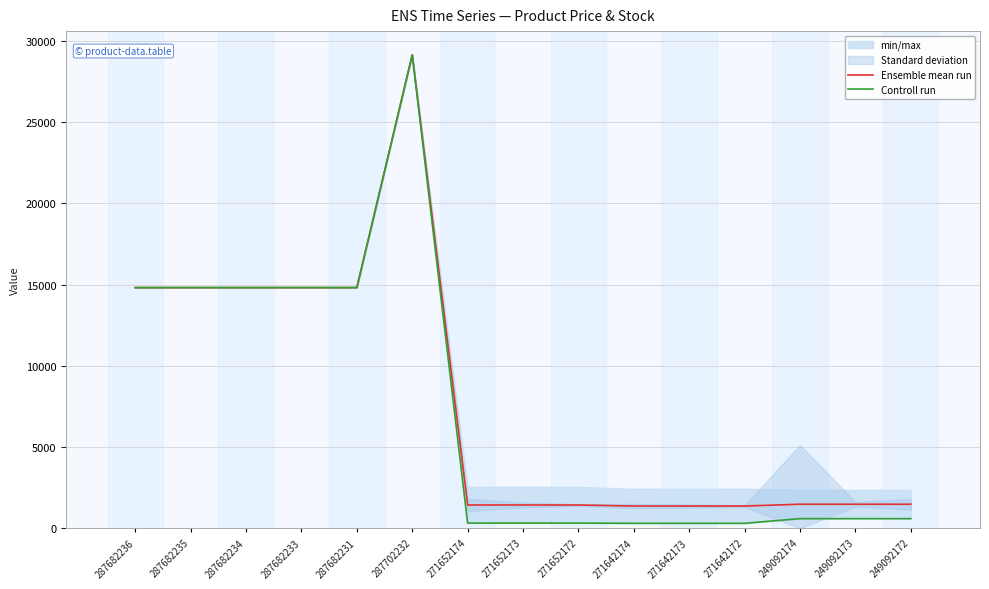

What is the greatest value displayed?

29152.3